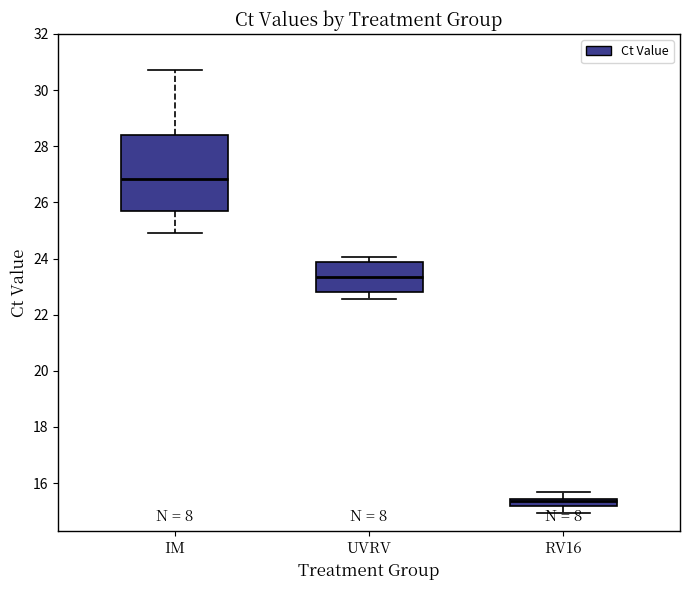

Which box has the highest median line?

IM